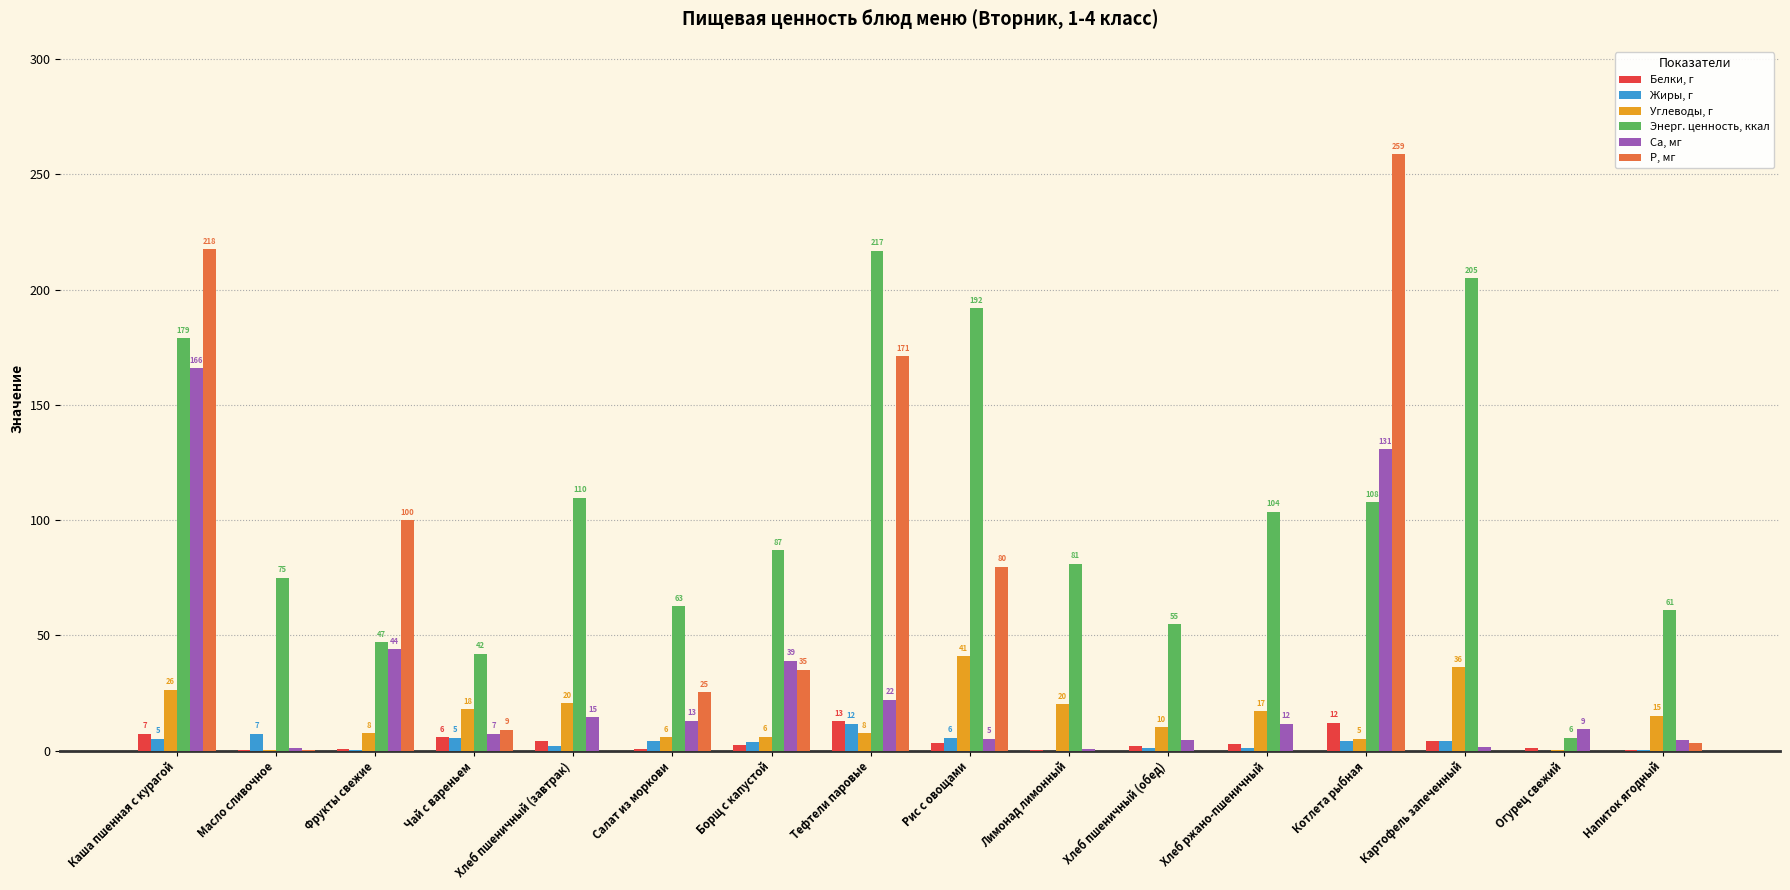

Which category has the highest value in the Углеводы, г series?

Рис с овощами